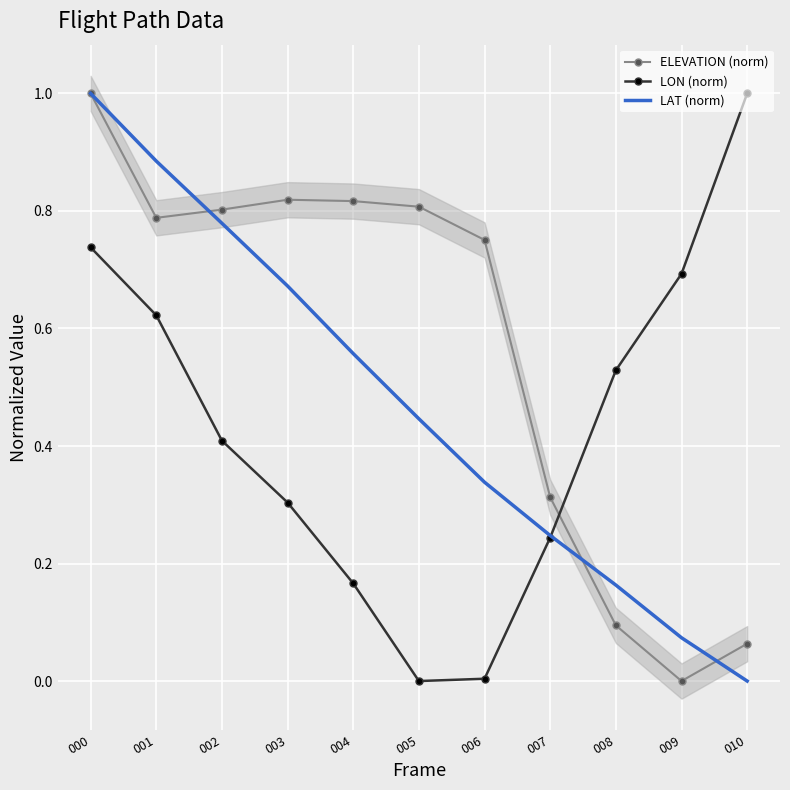

Rank the series at 006 from lowest to highest value.

LON (norm), LAT (norm), ELEVATION (norm)